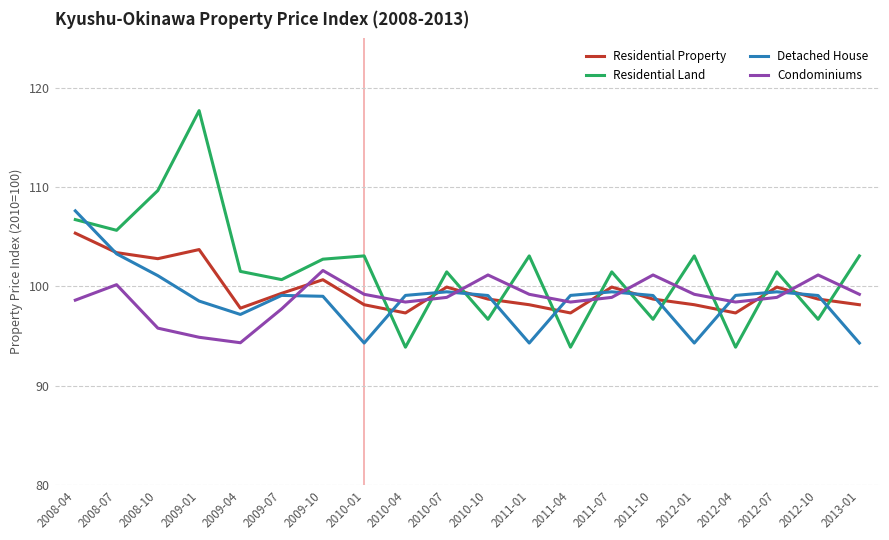

What is the difference between the highest and lowest values at 2010-10?

4.5